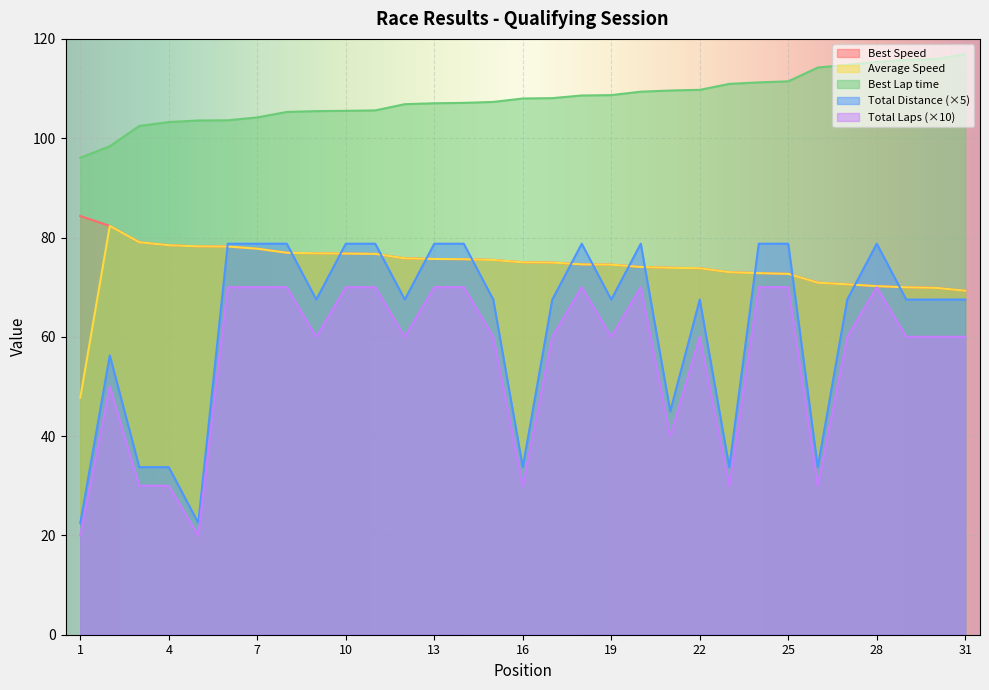

How many Total Distance values are between 40 and 70?

24